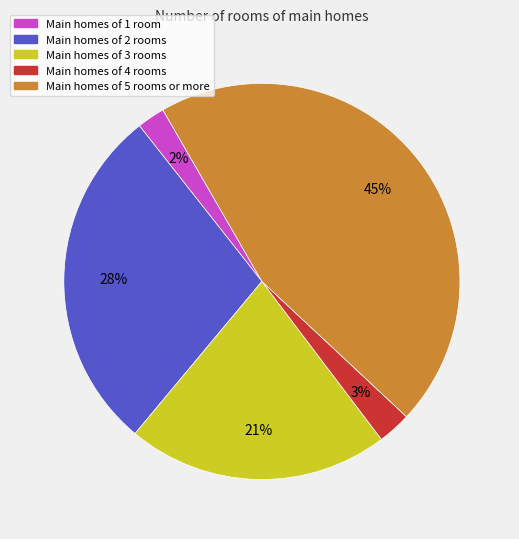

To the nearest percent, what percentage of the pie is Main homes of 2 rooms?

28%